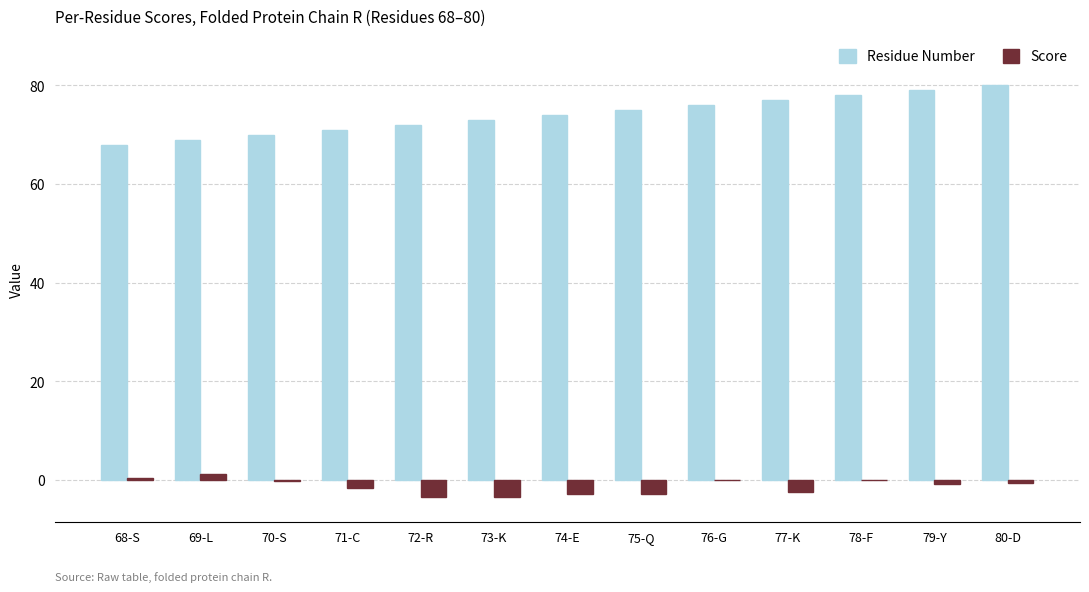

Between 69-L and 79-Y, which series saw the biggest shift?

Residue Number